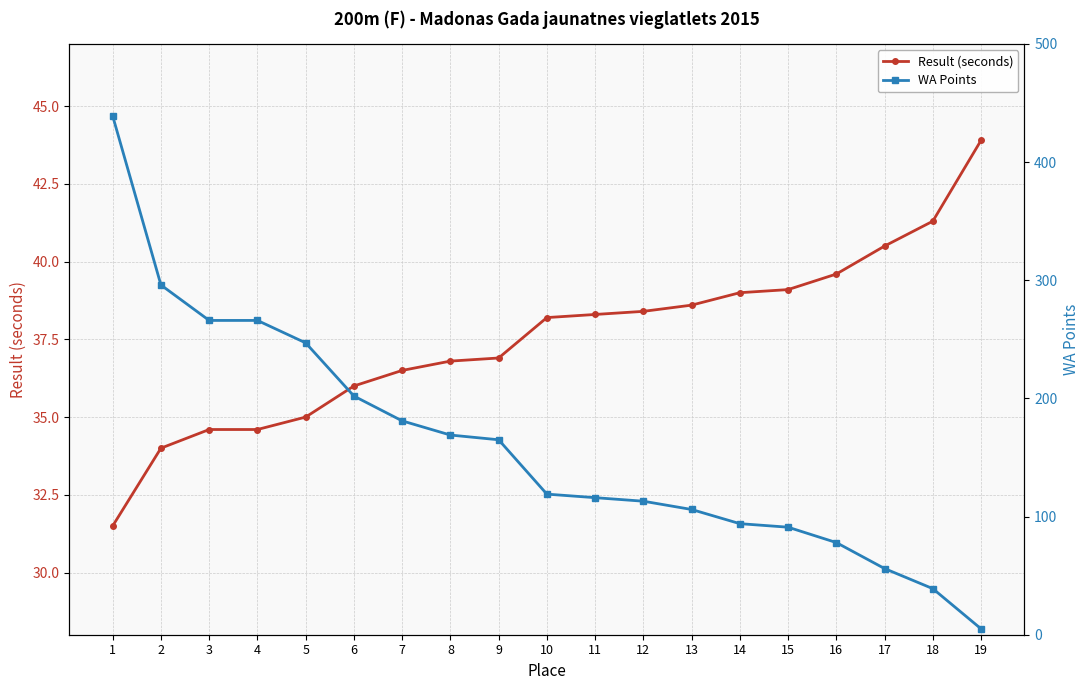

What is the sum of all WA Points values?

3048.0